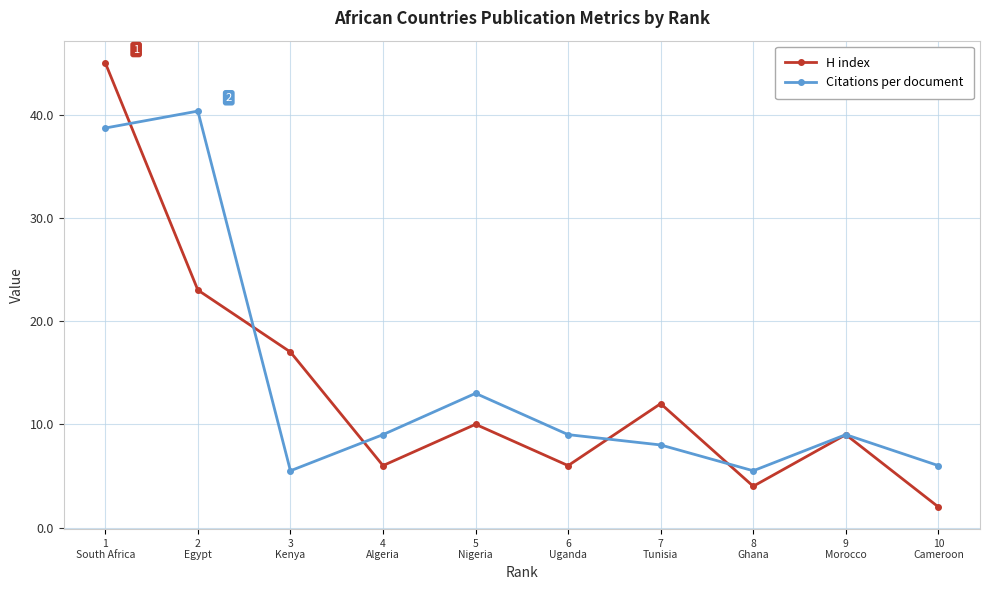

What is the lowest value of the H index series?

2.0